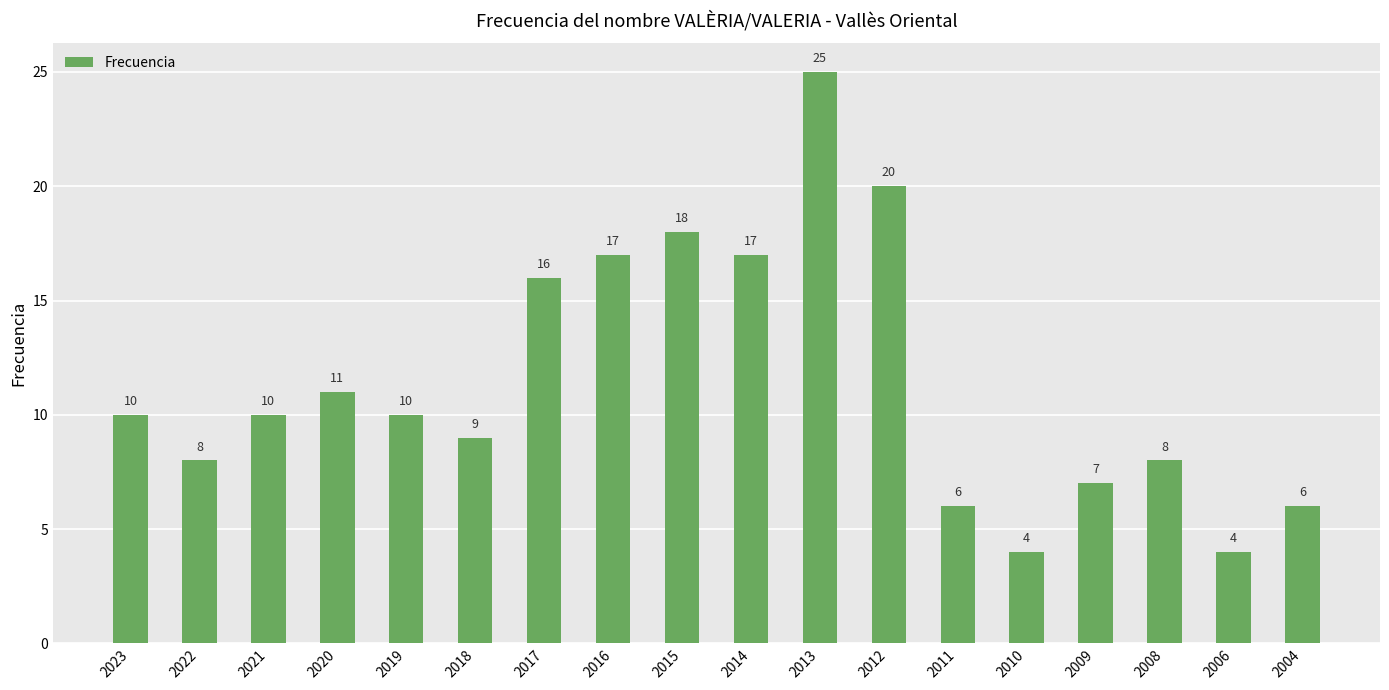

Which has a higher value, 2015 or 2016?

2015